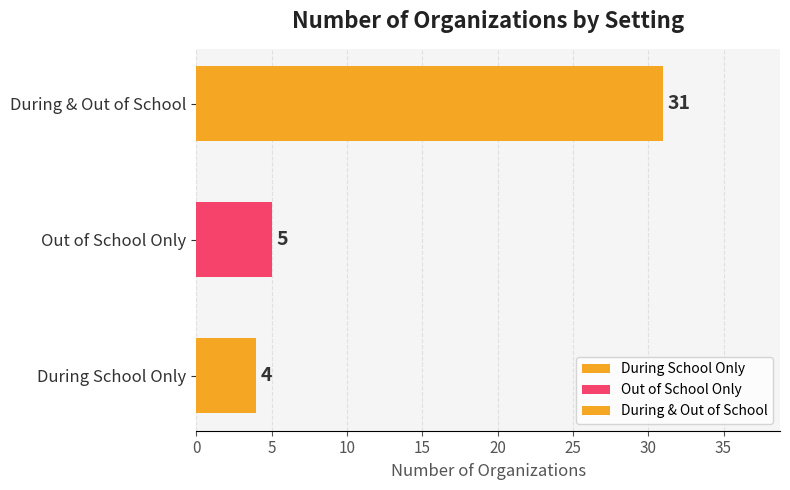

Is the value of During School at Agilix Labs greater than the value of Out of School at Kelly Ed?

No